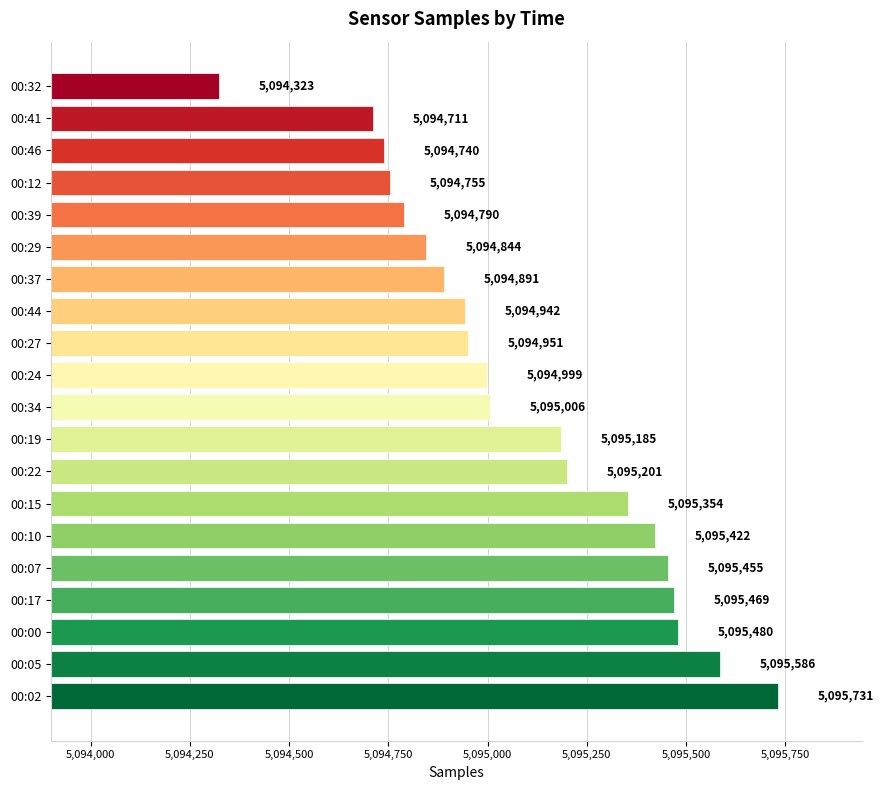

True or false: the data shows 2329037 at 00:37.

False